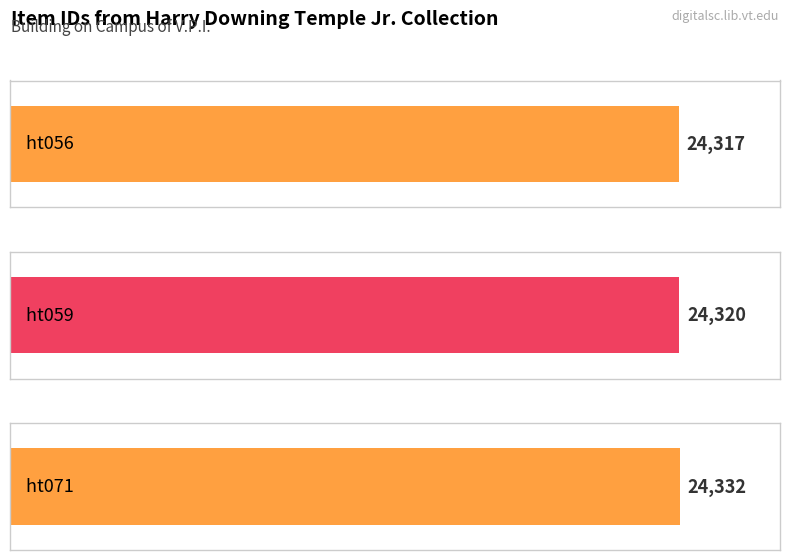

How many values are between 24317 and 24332?

3